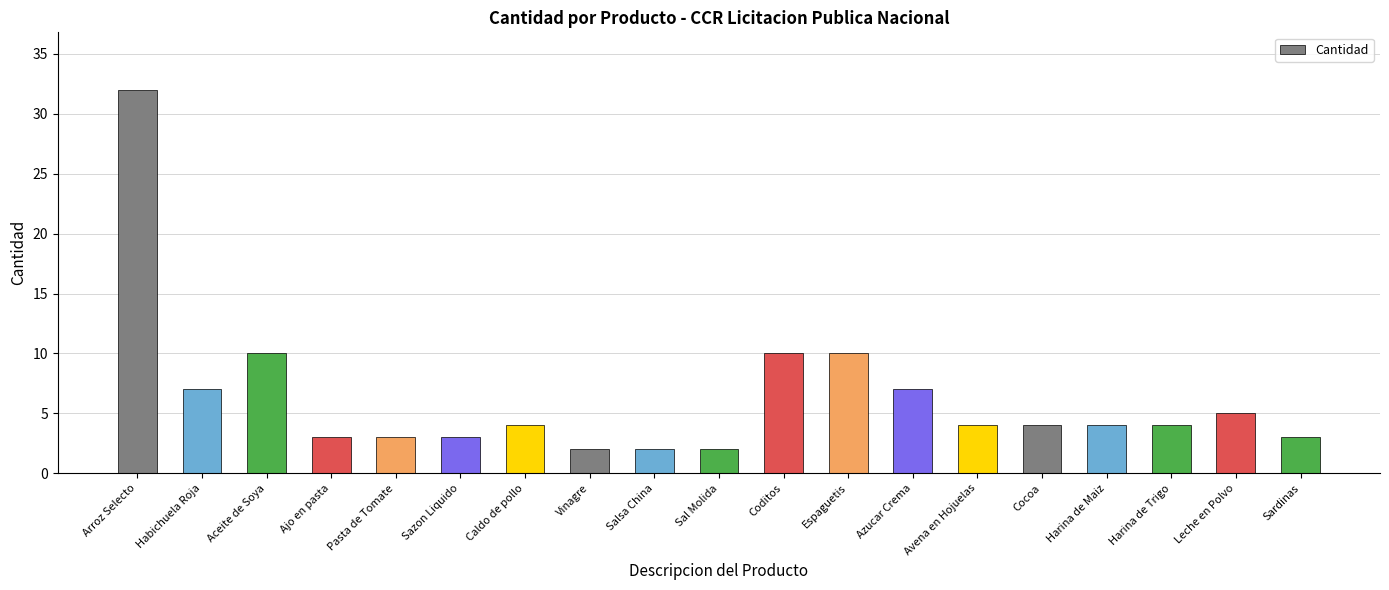

What is the sum of all values?

119